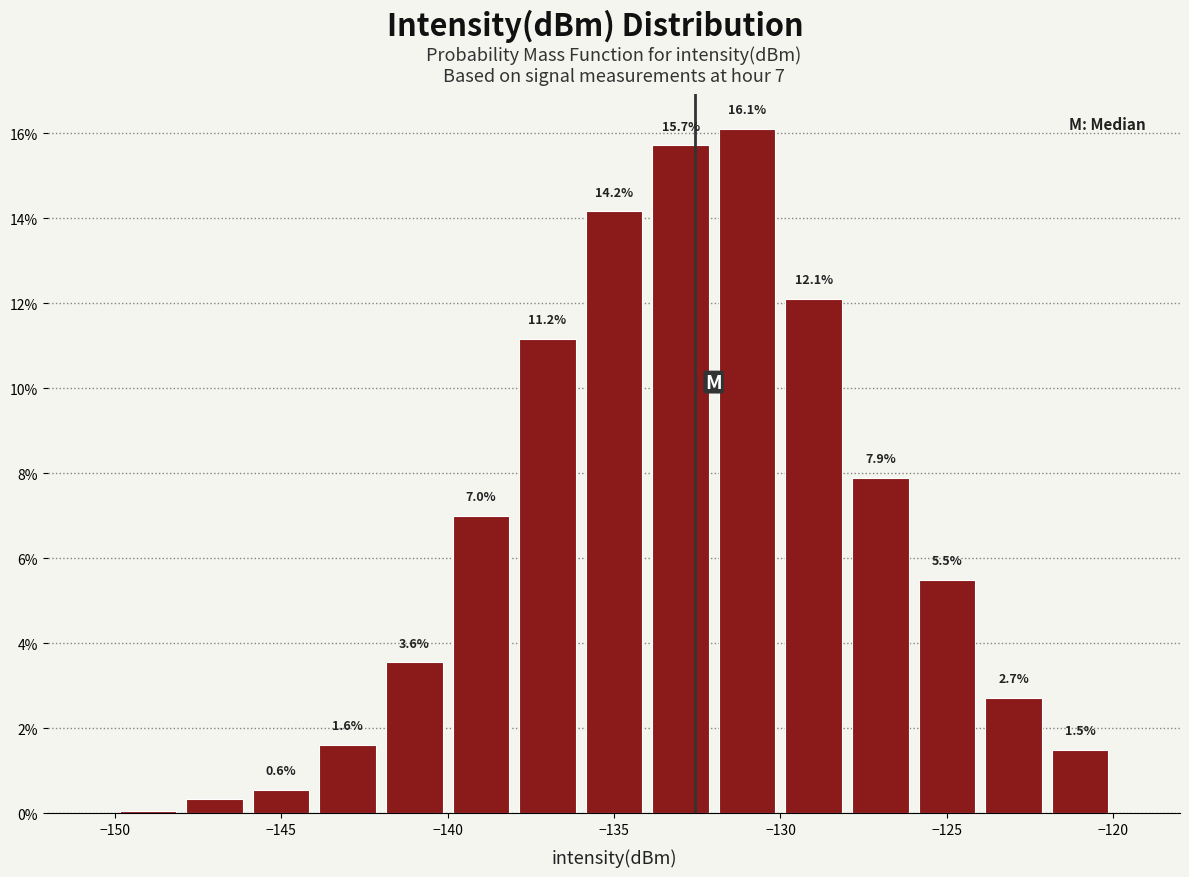

Over which range of the x-axis is the bar tallest?

-132 to -130